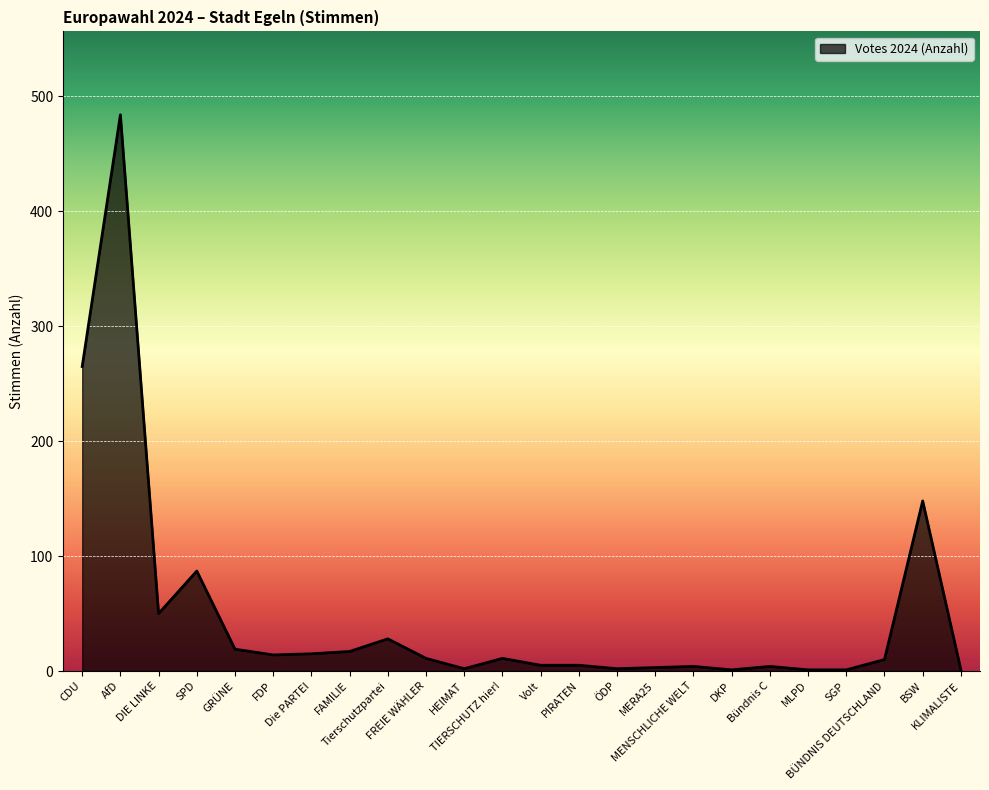

Where is the first local minimum?

DIE LINKE